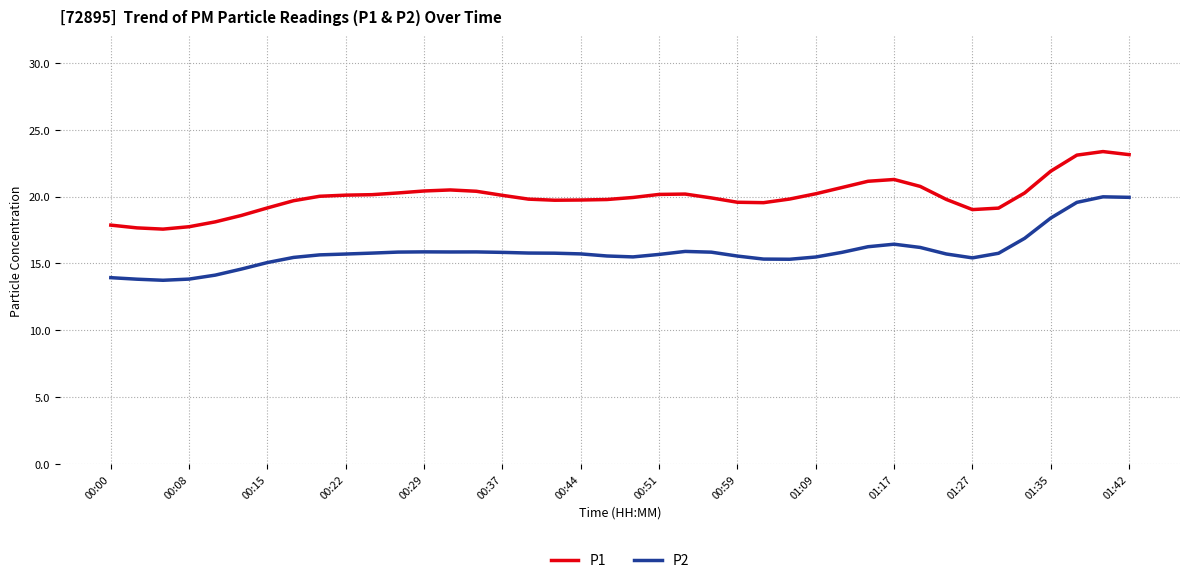

What is the difference between the maximum and minimum values in the P2 series?

6.2